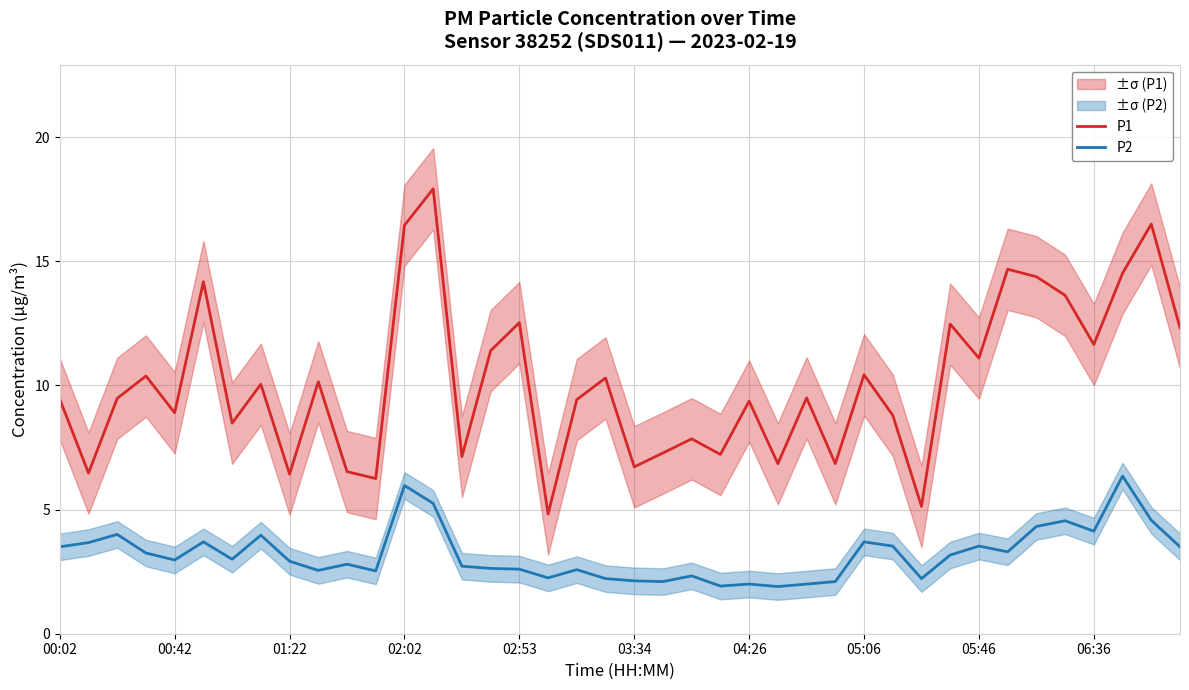

How many data points in P2 are less than 3?

20